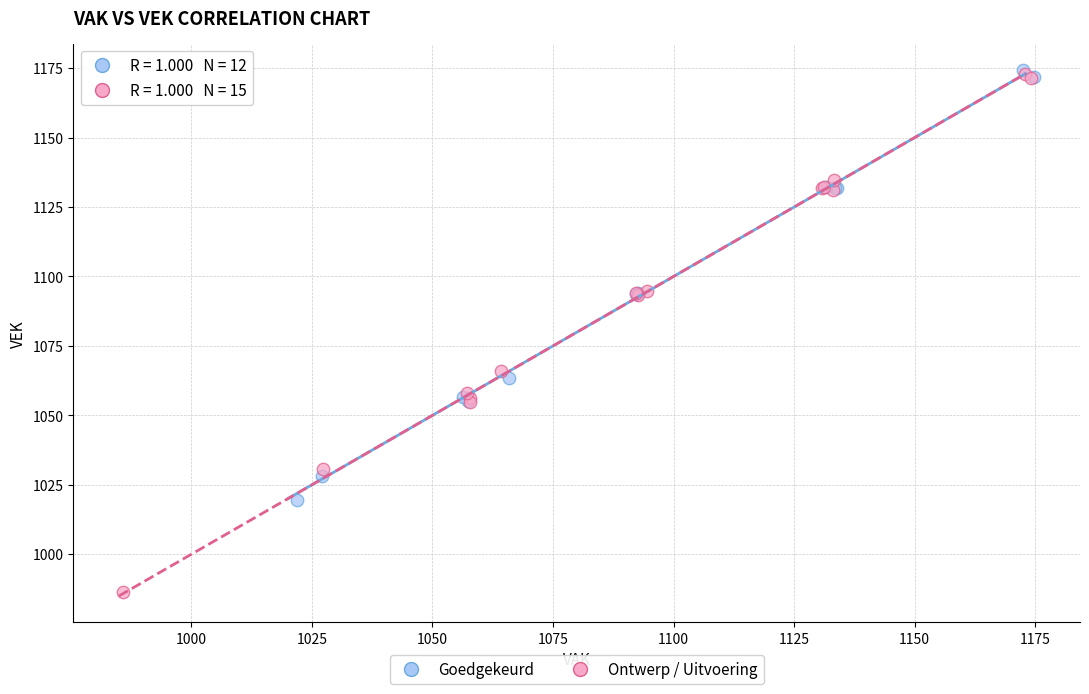

What are all the series names shown in the legend?

Goedgekeurd, Ontwerp / Uitvoering